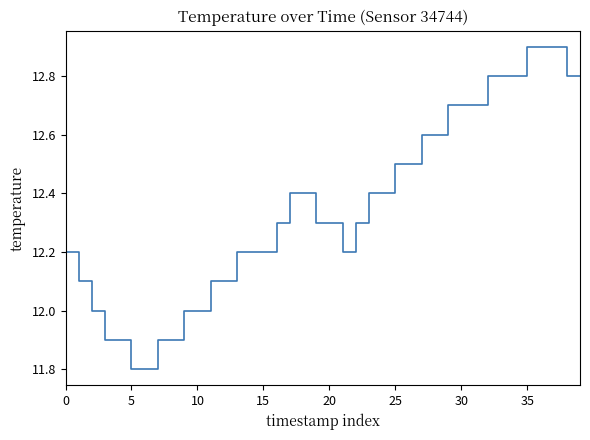

What is the greatest value displayed?

12.9